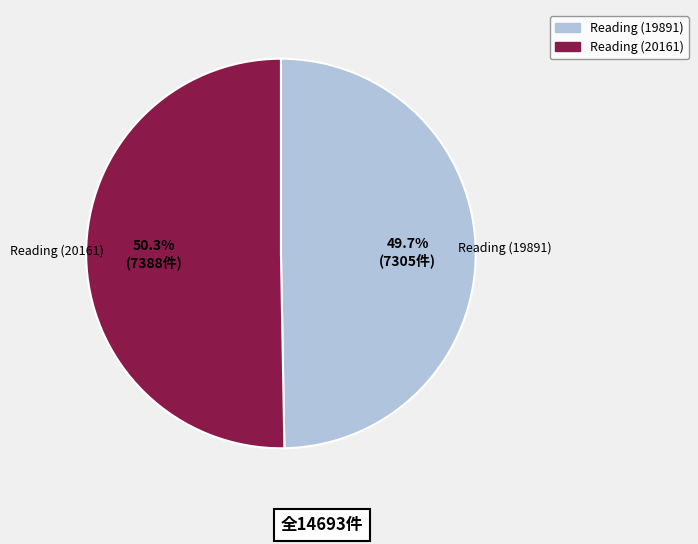

Is it true that Reading (20161) is 50% of the pie?

True